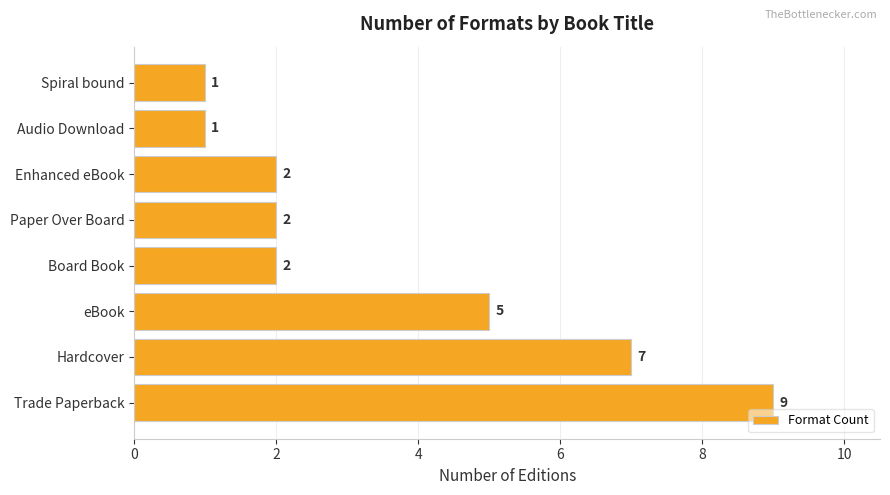

Reading bottom to top, transcribe all the data shown in this chart.

Trade Paperback=9	Hardcover=7	eBook=5	Board Book=2	Paper Over Board=2	Enhanced eBook=2	Audio Download=1	Spiral bound=1